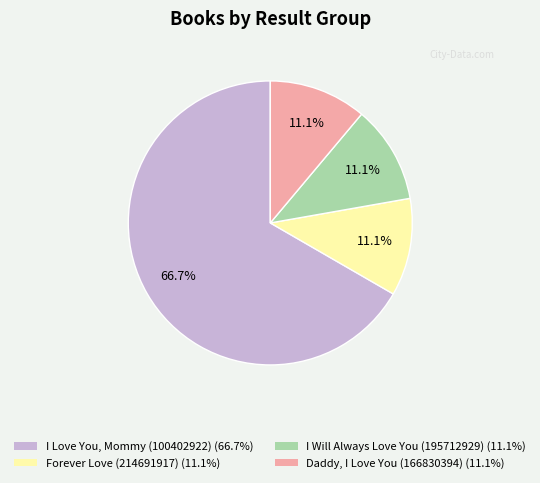

Is there a majority slice in this chart?

Yes